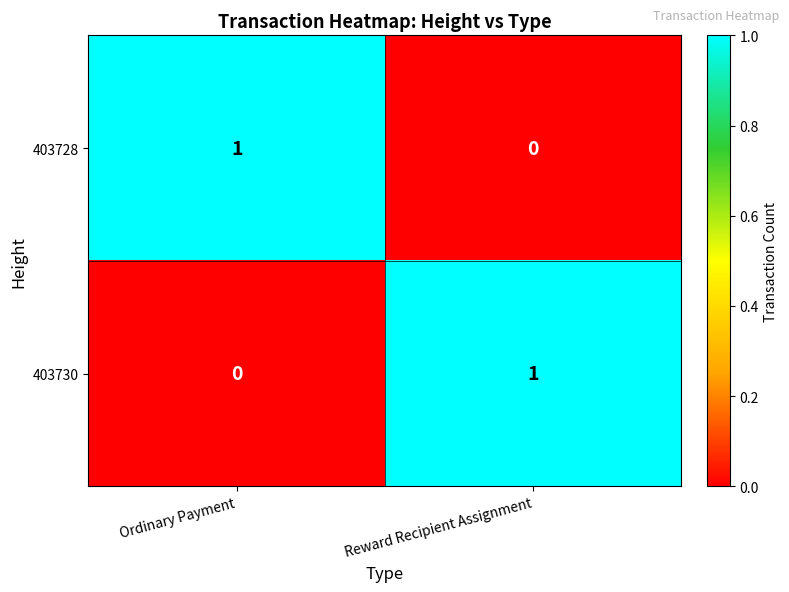

How many values in 403730 are above zero?

1